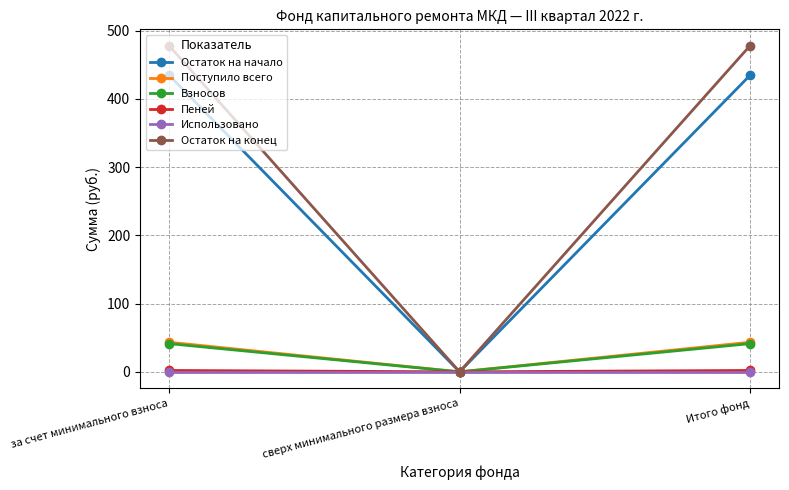

What is the value of the Взносов point at the 1st from the left?

41.4